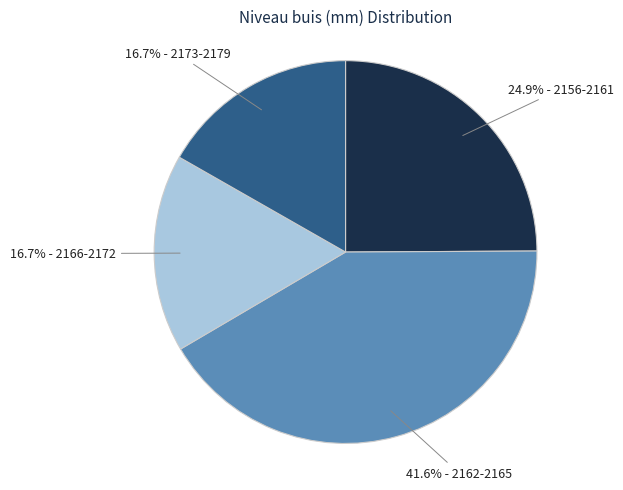

Does any single category account for the majority?

No